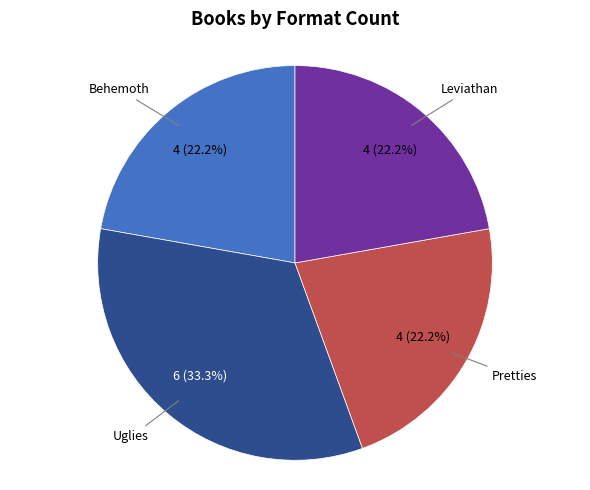

Does any single category account for the majority?

No